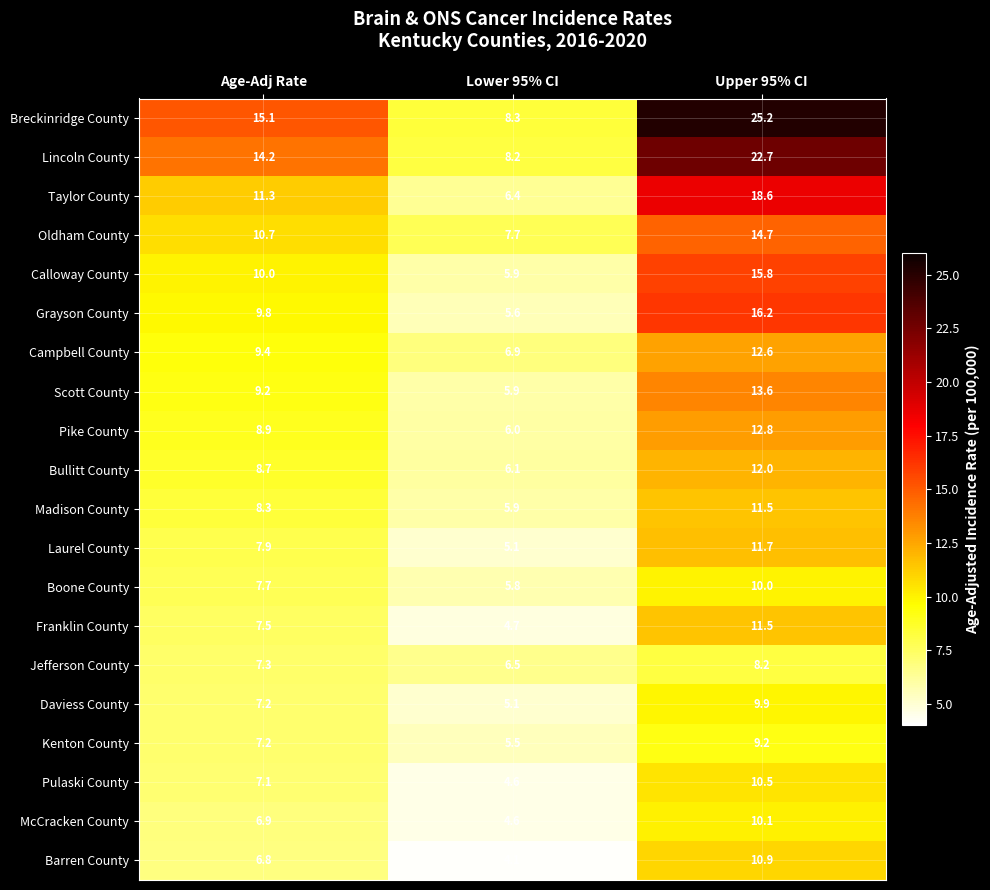

The Breckinridge County series shows 41.0 at Upper 95% CI. True or false?

False